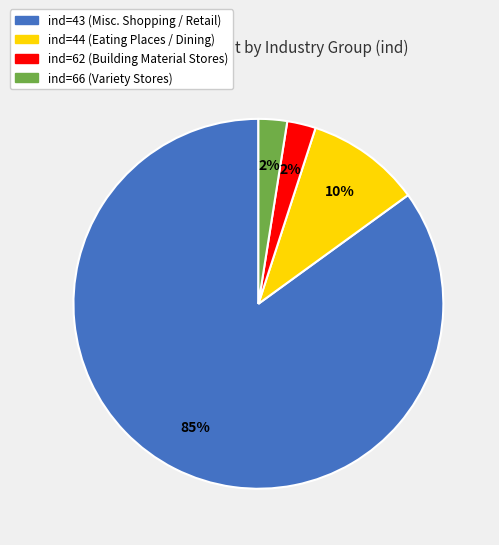

Is there a majority slice in this chart?

Yes